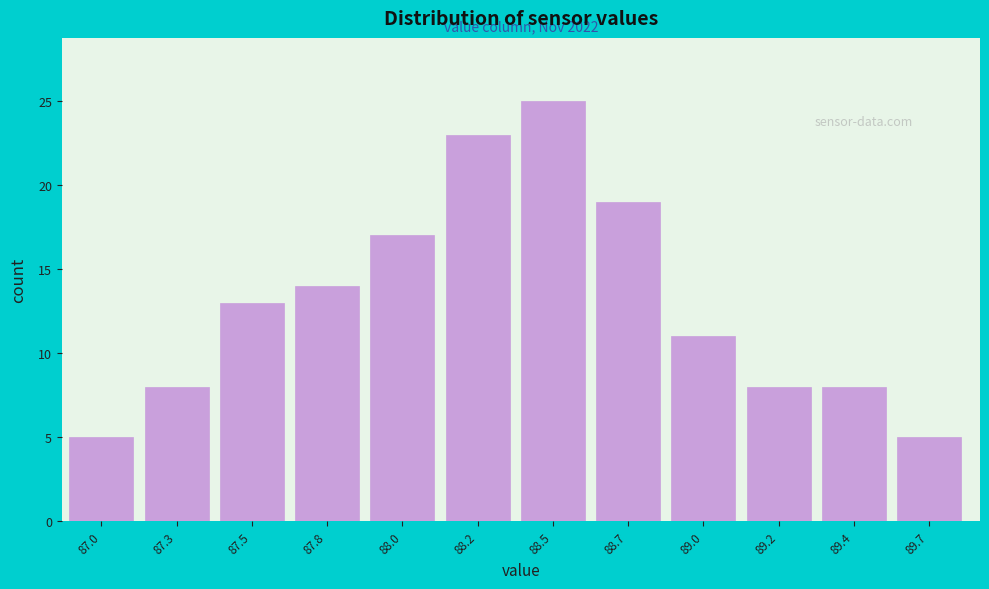

Reading left to right, extract all data points from this chart.

5	8	13	14	17	23	25	19	11	8	8	5